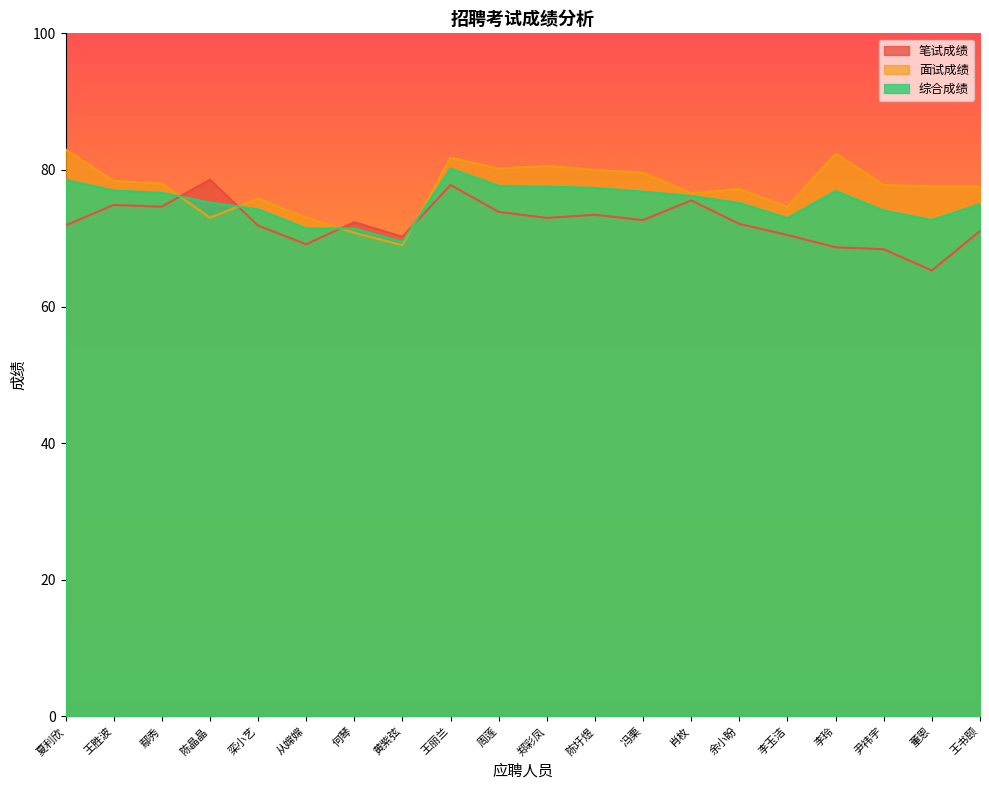

What are all the series names shown in the legend?

笔试成绩, 面试成绩, 综合成绩